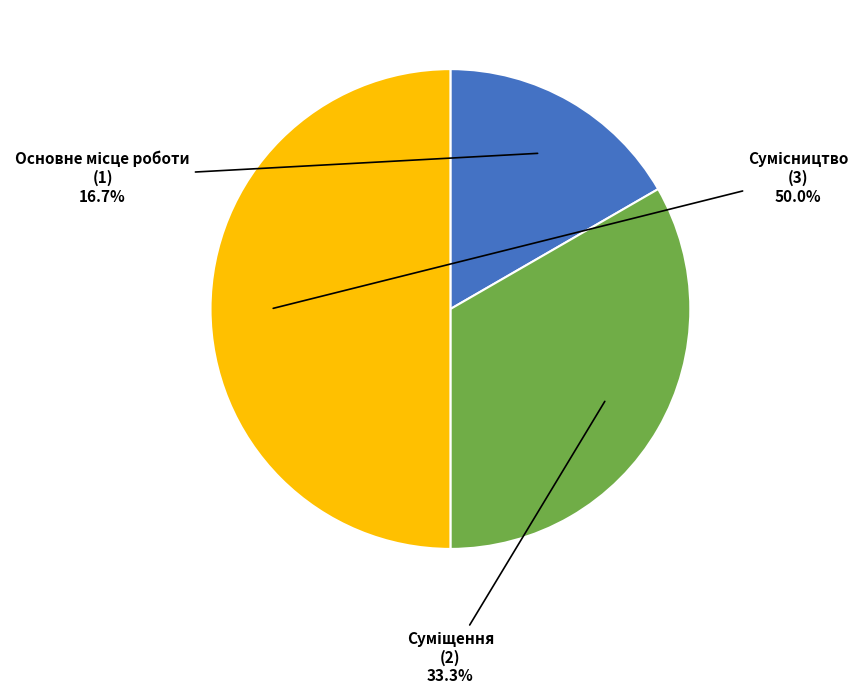

To the nearest percent, what portion does Сумісництво represent?

50%